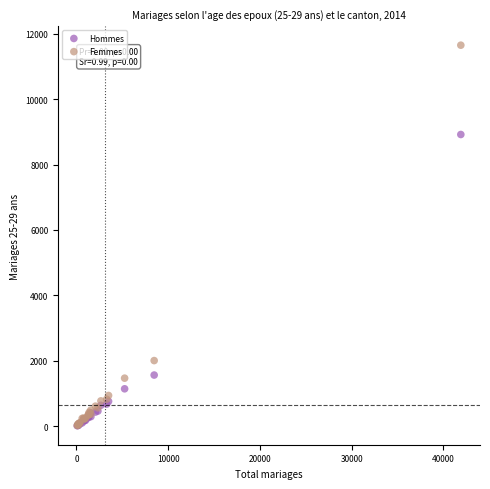

In the Femmes series, what Y value is closest to 5836?

2011